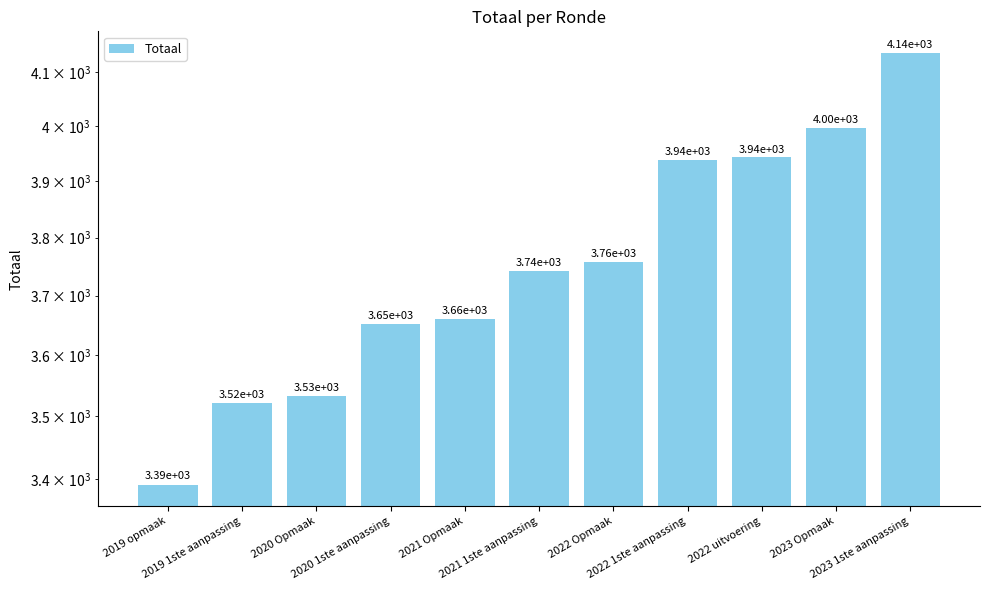

Reading left to right, extract all data points from this chart.

2019 opmaak=3392	2019 1ste aanpassing=3522	2020 Opmaak=3533	2020 1ste aanpassing=3652	2021 Opmaak=3661	2021 1ste aanpassing=3742	2022 Opmaak=3758	2022 1ste aanpassing=3938	2022 uitvoering=3943	2023 Opmaak=3997	2023 1ste aanpassing=4137